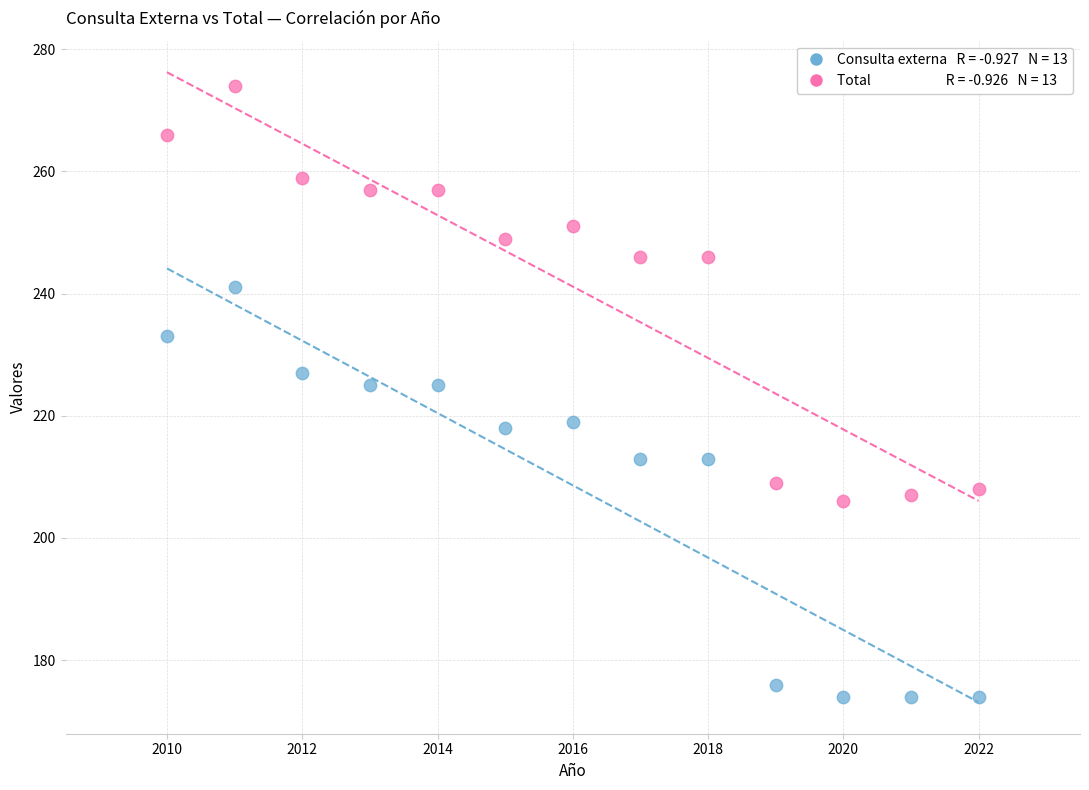

Across all data points, what is the range of Y values (max minus min)?

100